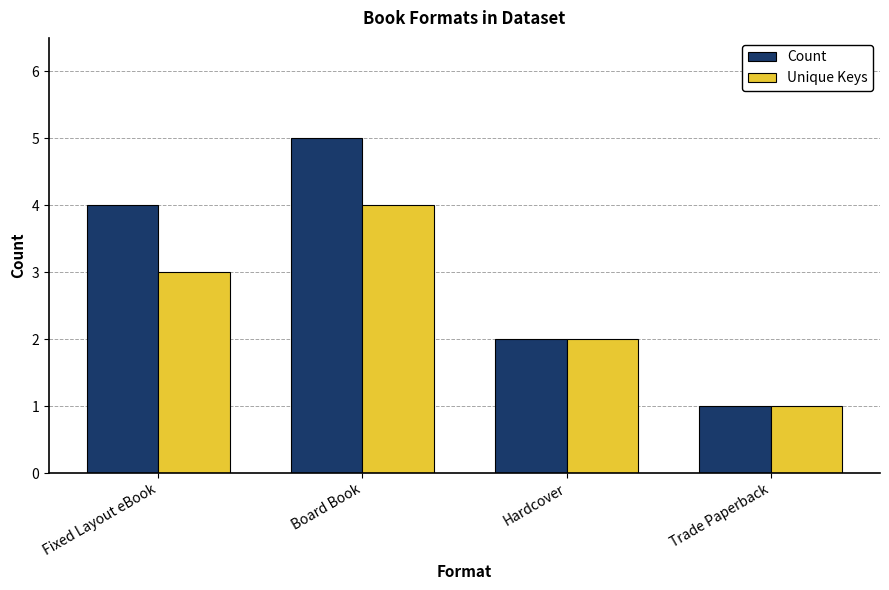

What is the average value of the Count series?

3